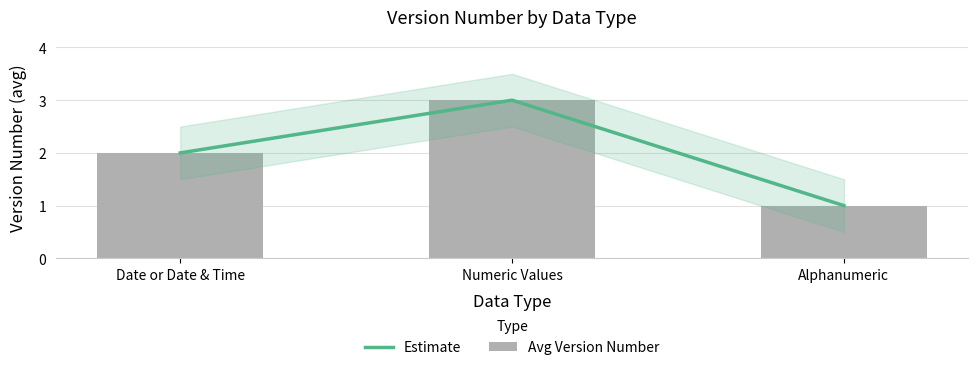

Rank the categories by Estimate value from lowest to highest.

Alphanumeric, Date or Date & Time, Numeric Values